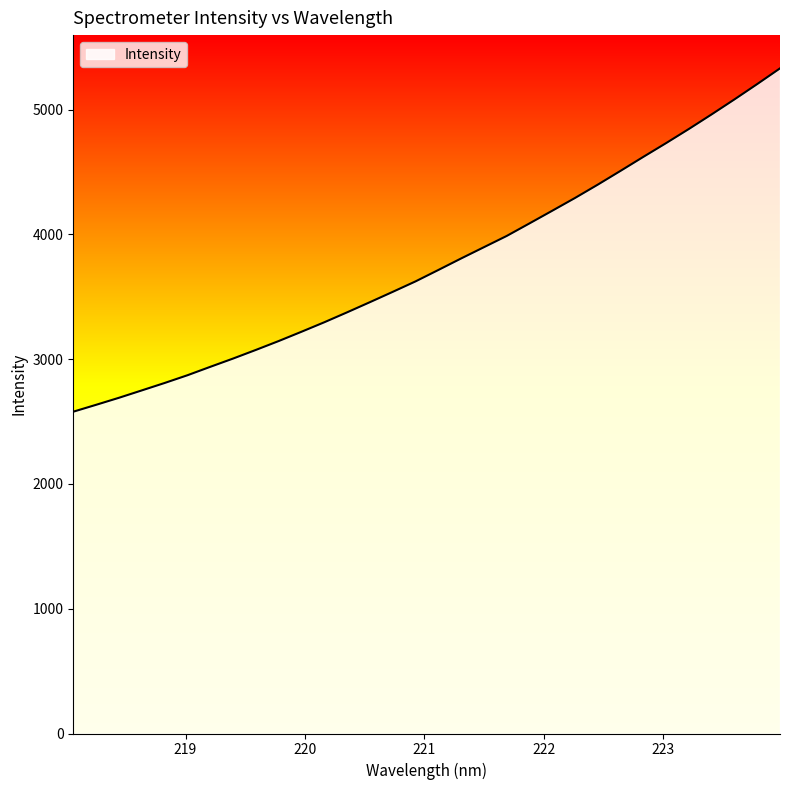

How many values exceed 3714?

16